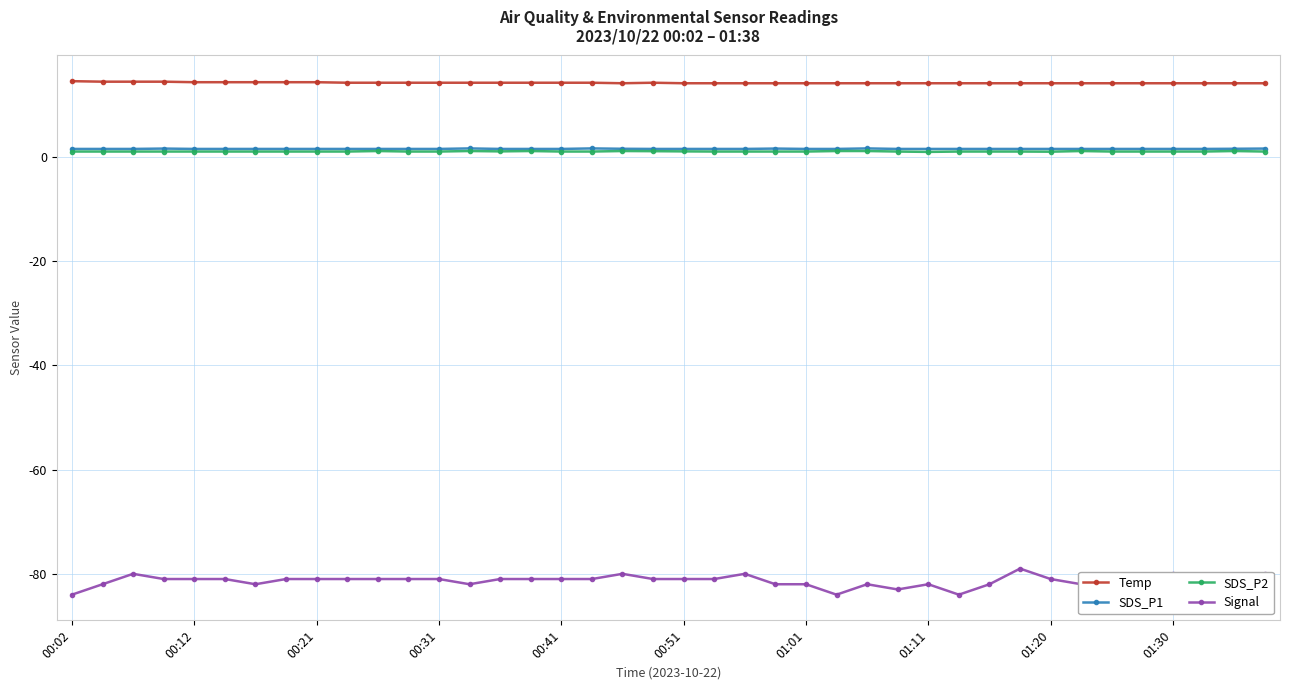

What is the value of the SDS_P1 point at the 38th from the left?

1.5